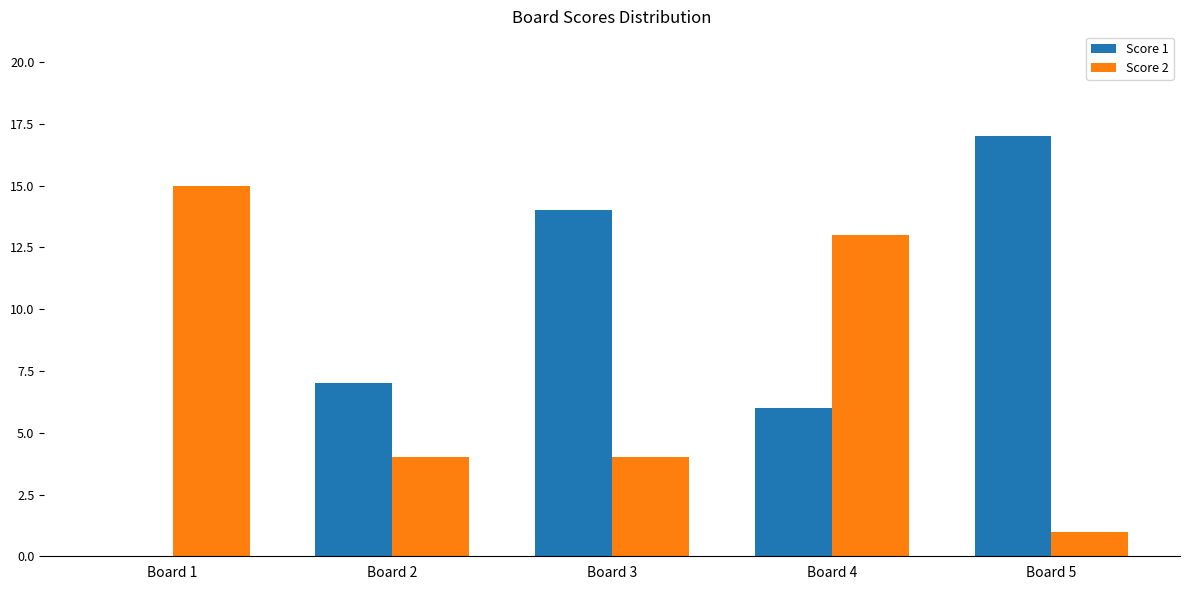

Which series changed the most between Board 1 and Board 2?

Score 2